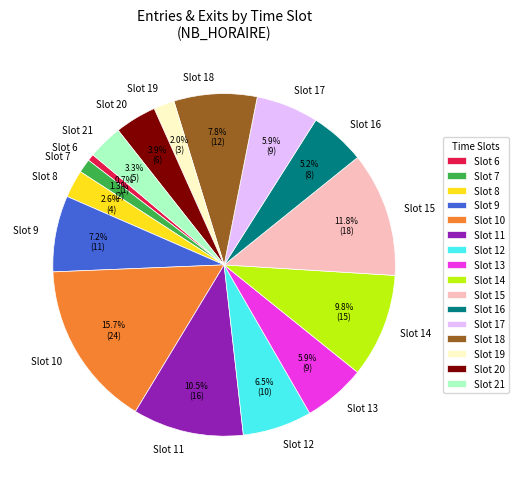

To the nearest percent, what is the average slice percentage?

6%